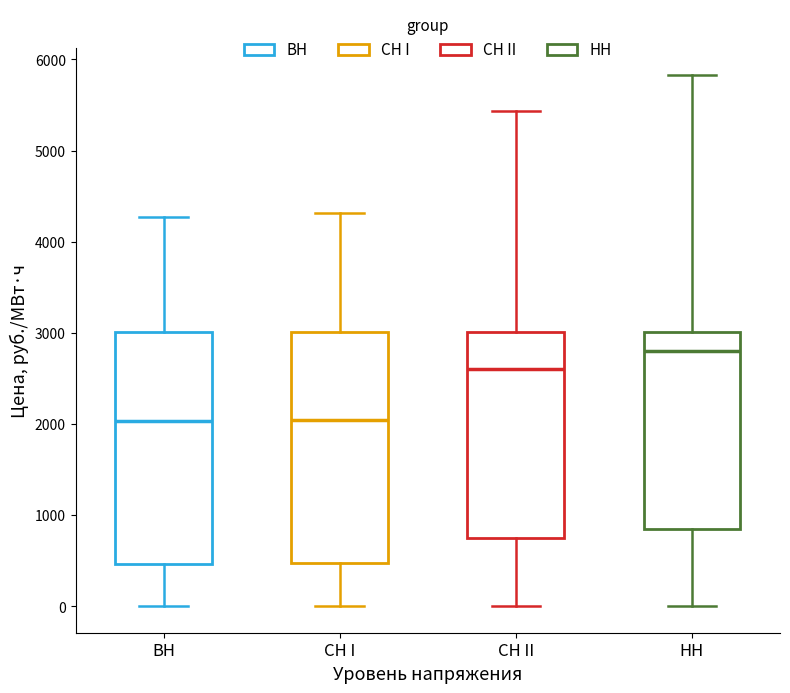

Reading left to right, transcribe this box plot: for each box, give where its median line is, the range the box spans, and where its two whiskers end, as read against the y-axis. The values are not printed on the chart, so give them approximately, as read against the axis.

ВН: median 2000, box 500 to 3000, whiskers 0 to 4300
СН I: median 2100, box 500 to 3000, whiskers 0 to 4300
СН II: median 2600, box 800 to 3000, whiskers 0 to 5400
НН: median 2800, box 900 to 3000, whiskers 0 to 5800